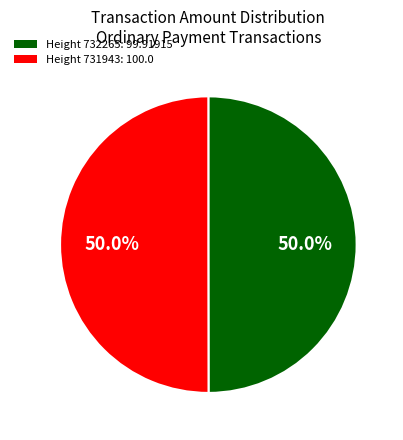

How many slices are in this pie chart?

2